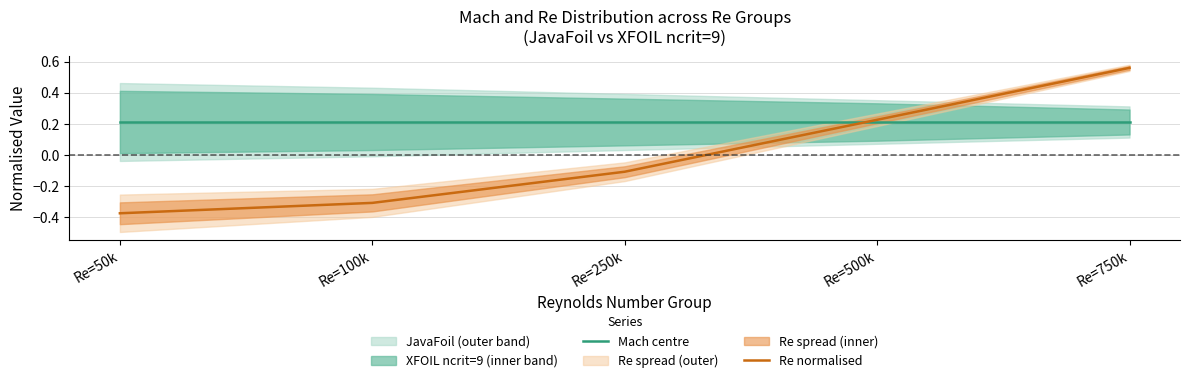

Between Re=100k and Re=250k, which series saw the biggest shift?

Re normalised